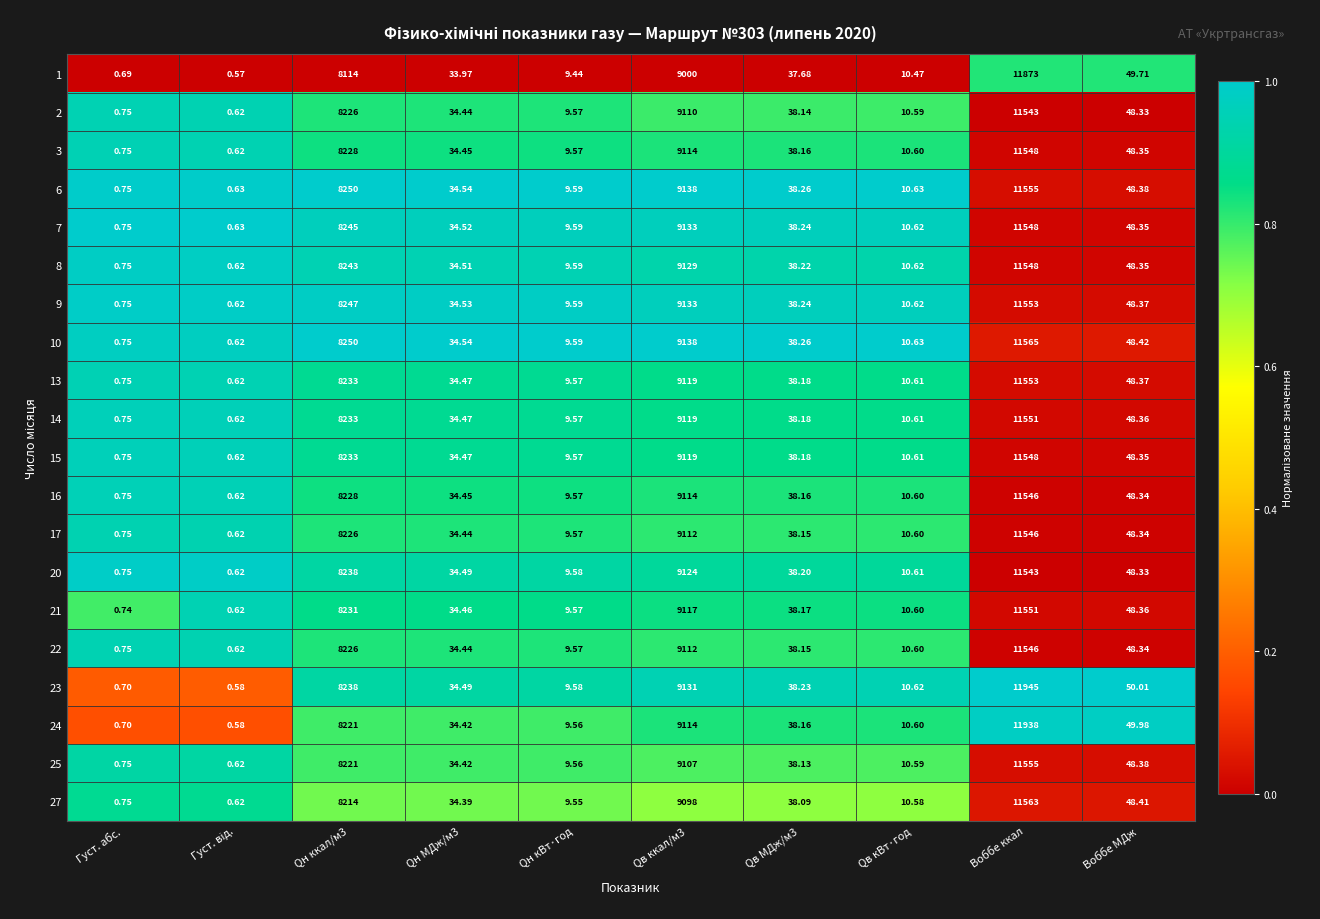

Which series changed the most between Qн кВт·год and Воббе МДж?

23